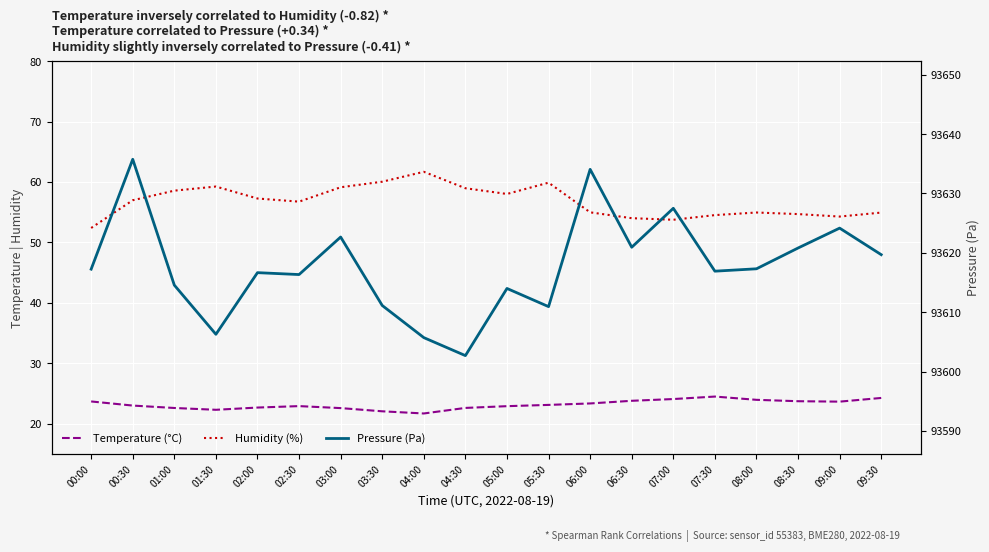

True or false: Temperature (°C) and Humidity (%) intersect in this chart.

False